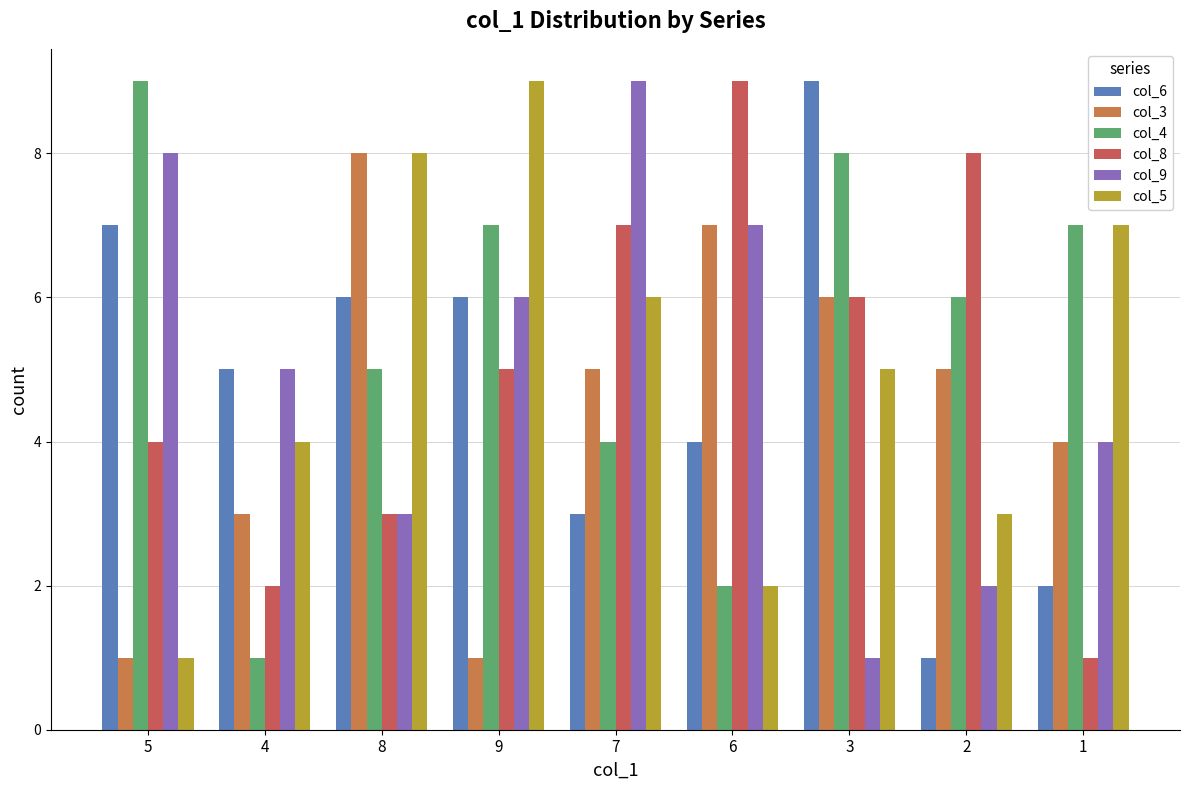

What is the label of the 8th bar from the left?

2